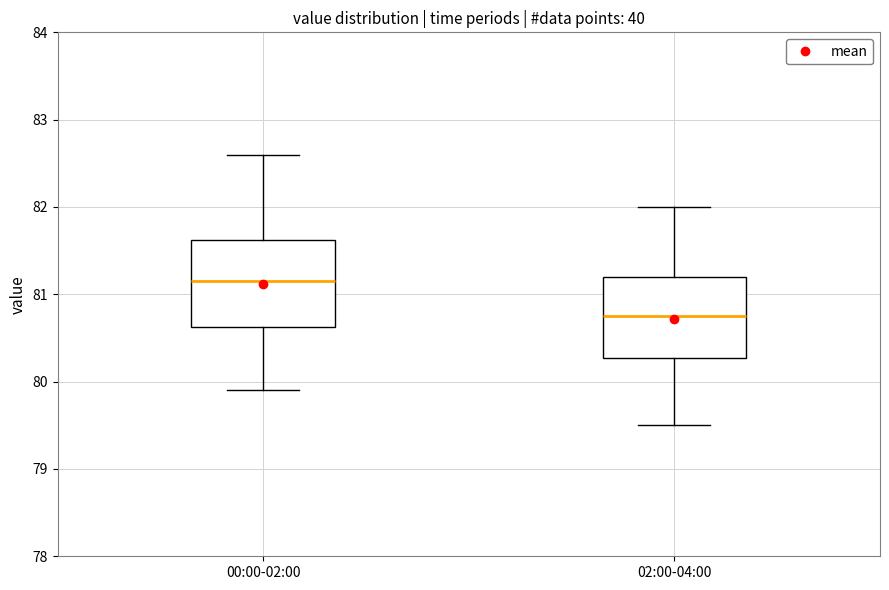

Which box has the highest median line?

00:00-02:00